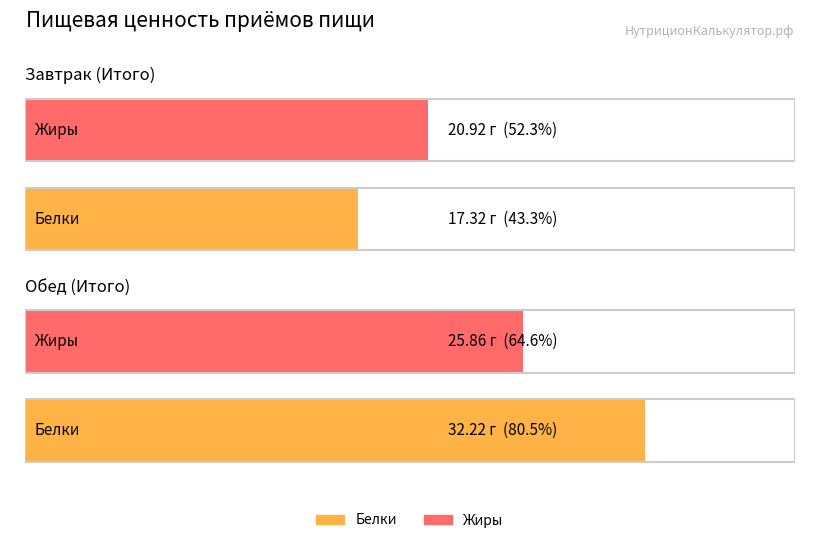

What are all the series names shown in the legend?

Белки, Жиры